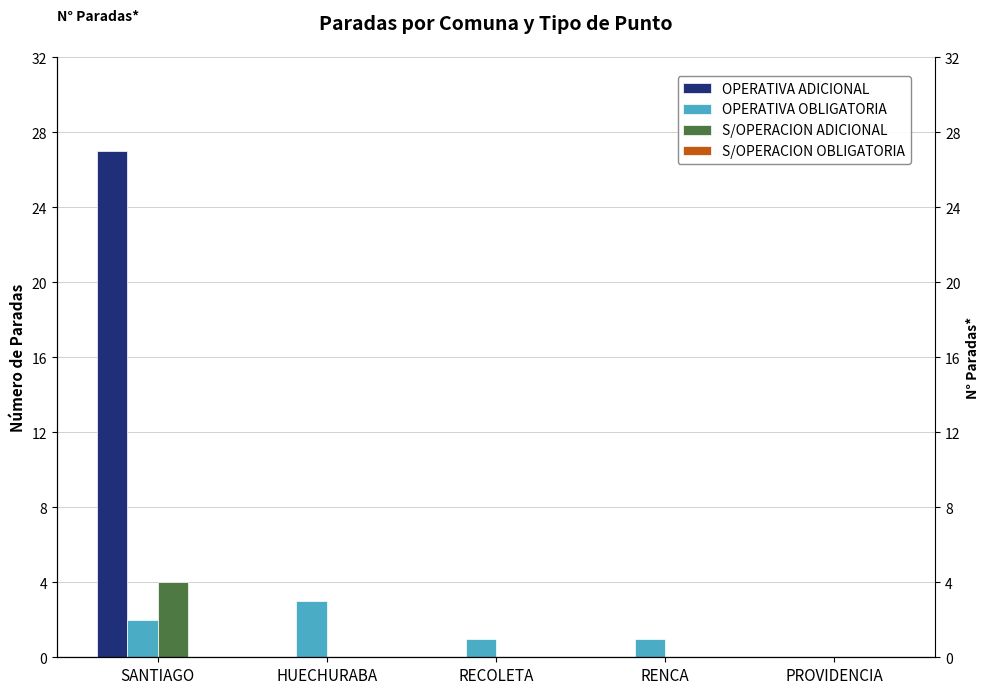

What is the sum of all S/OPERACION ADICIONAL values?

4